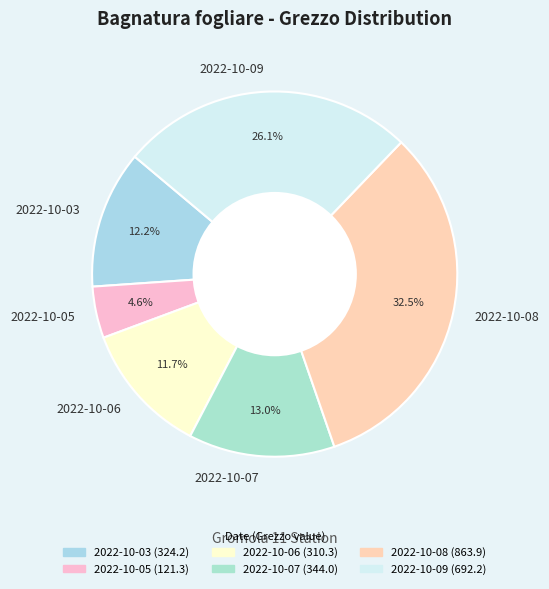

Does any single category account for the majority?

No